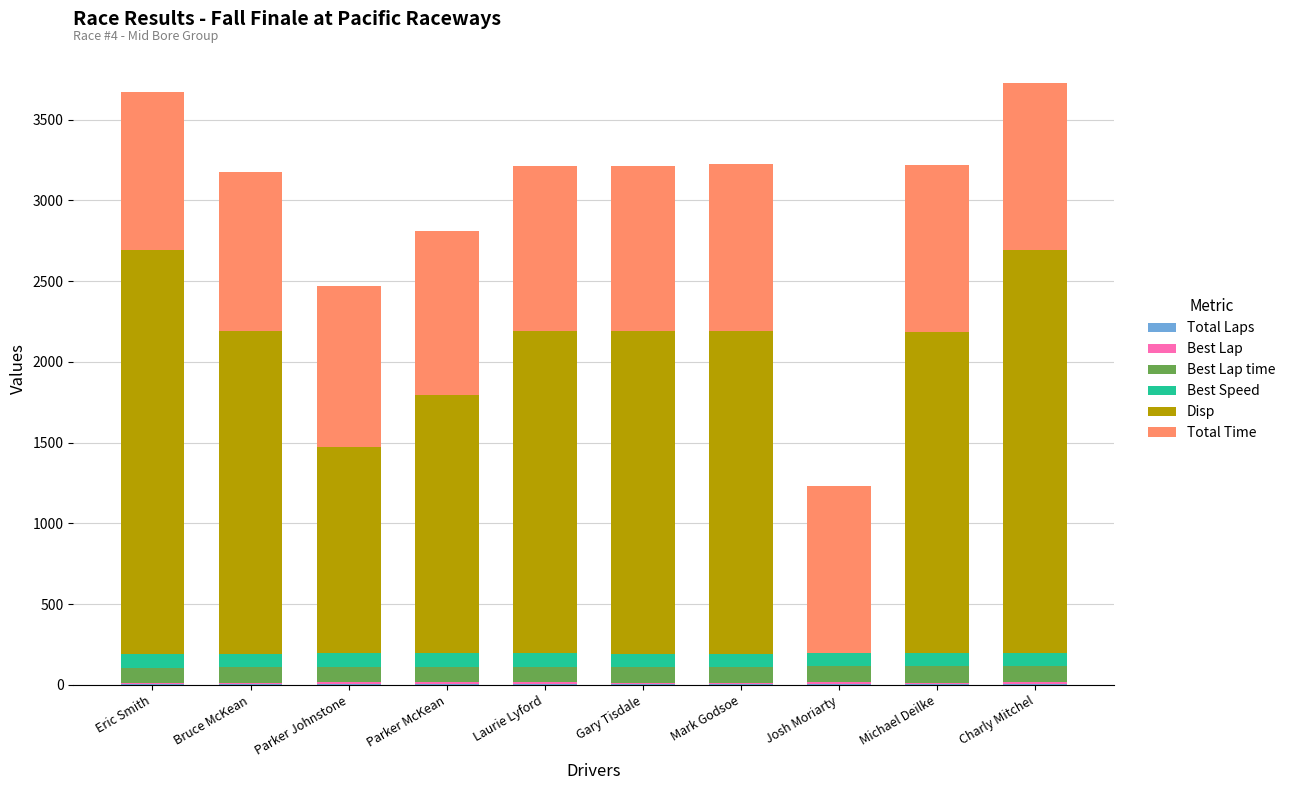

What is the average value of the Best Lap series?

6.2